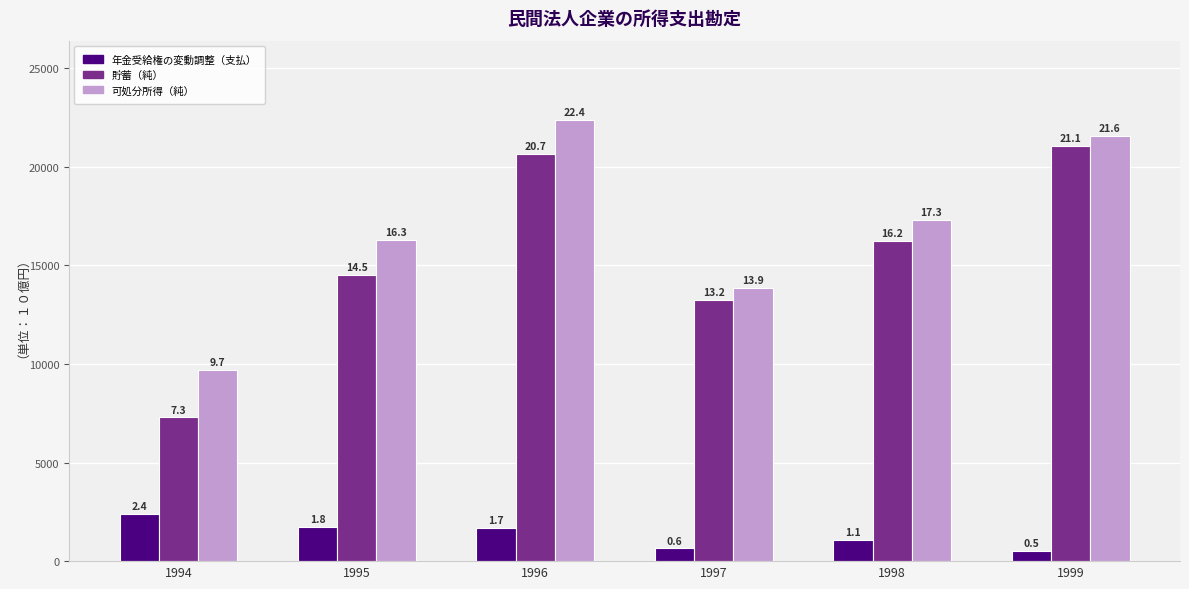

Reading left to right, extract all data points from this chart.

年金受給権の変動調整（支払）: 2388.6	1756.7	1701.7	642.0	1067.4	519.6
貯蓄（純）: 7289.5	14520.7	20677.1	13227.9	16223.6	21052.5
可処分所得（純）: 9678.1	16277.4	22378.8	13870.0	17291.1	21572.1